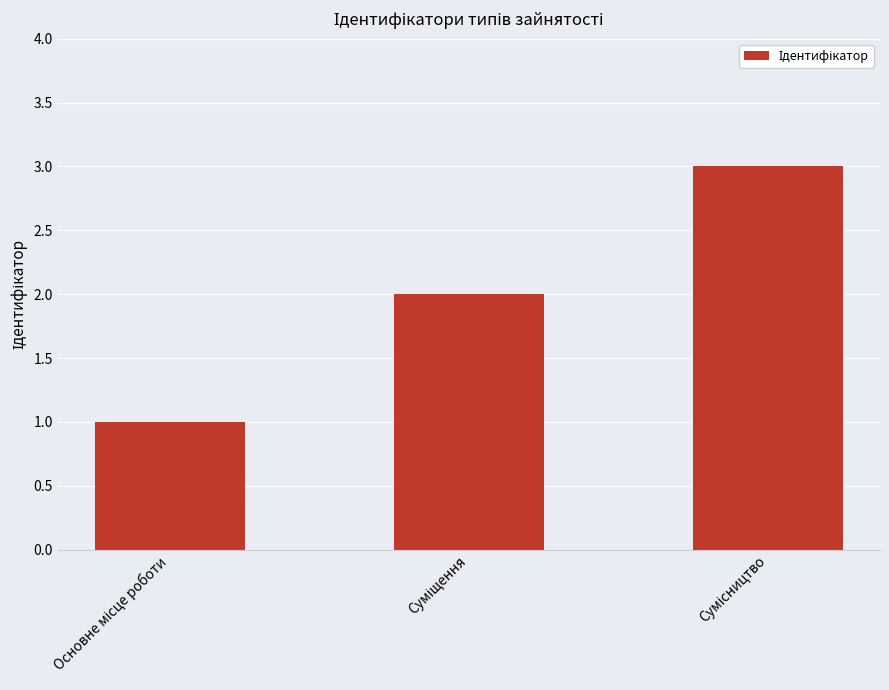

What is the maximum value shown in the chart?

3